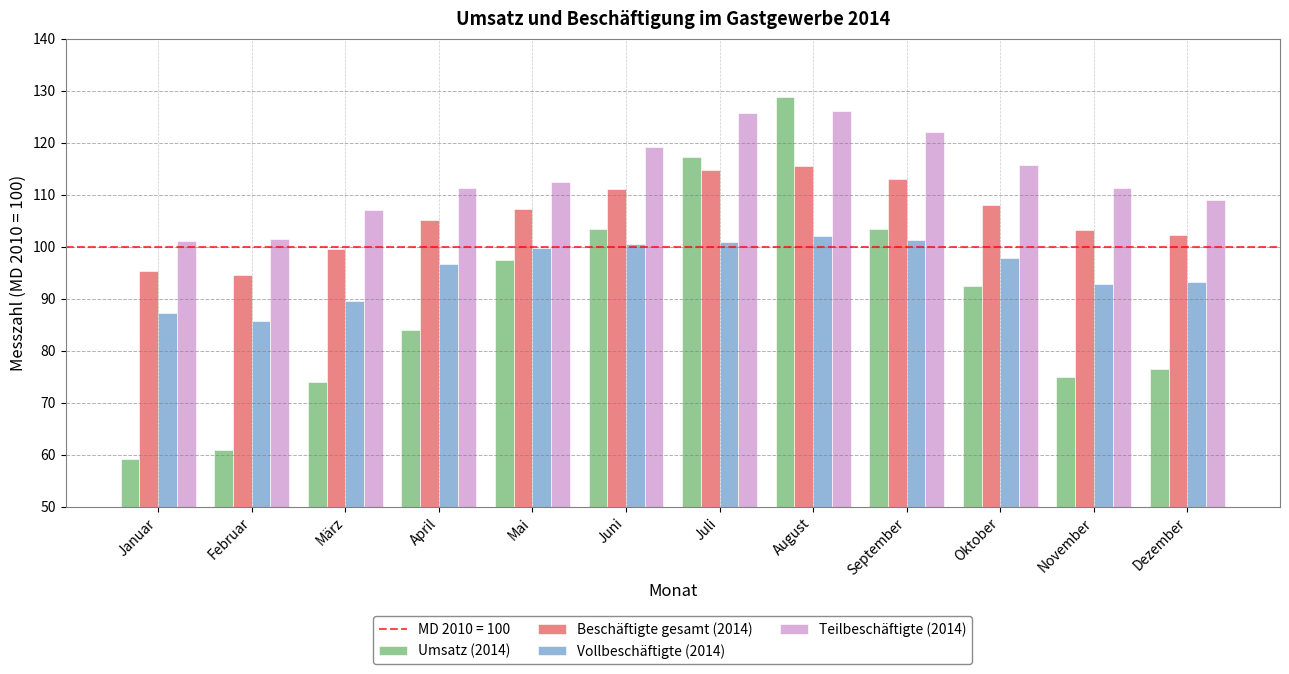

The Vollbeschäftigte (2014) series shows 27.4 at Dezember. True or false?

False